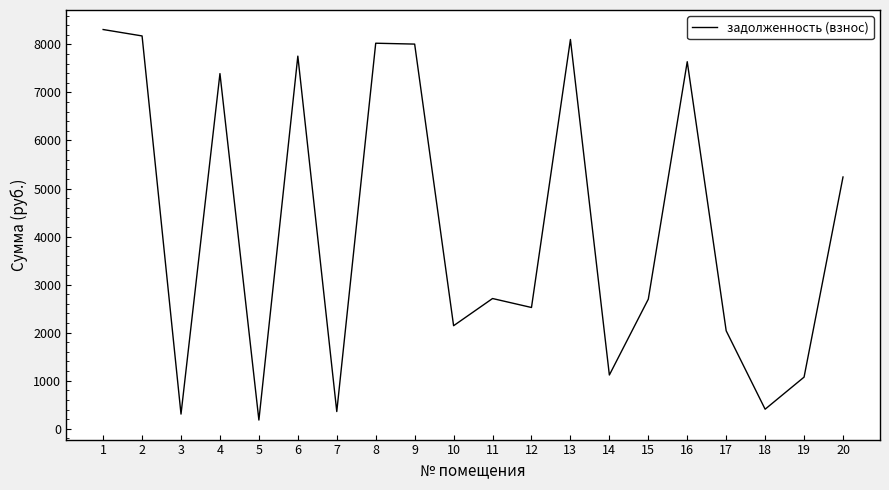

What is the difference between the values at 20 and 8?

2784.5